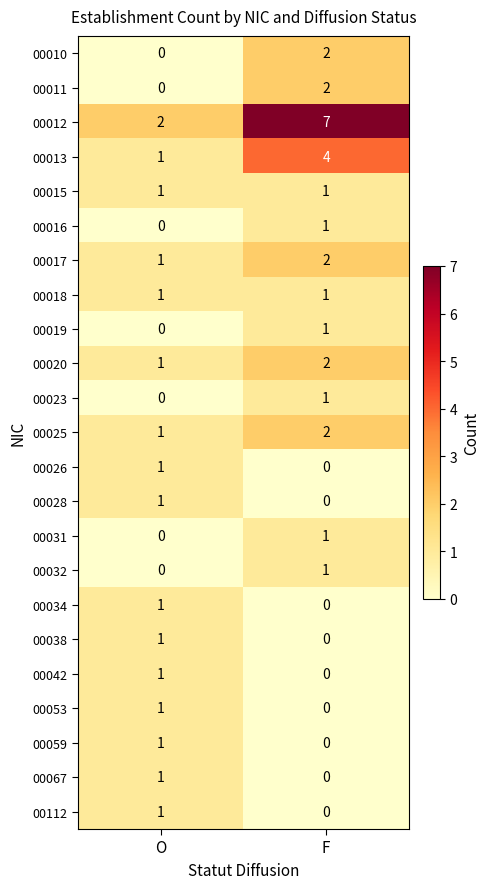

Where is 00028 nearest to the value 0?

F